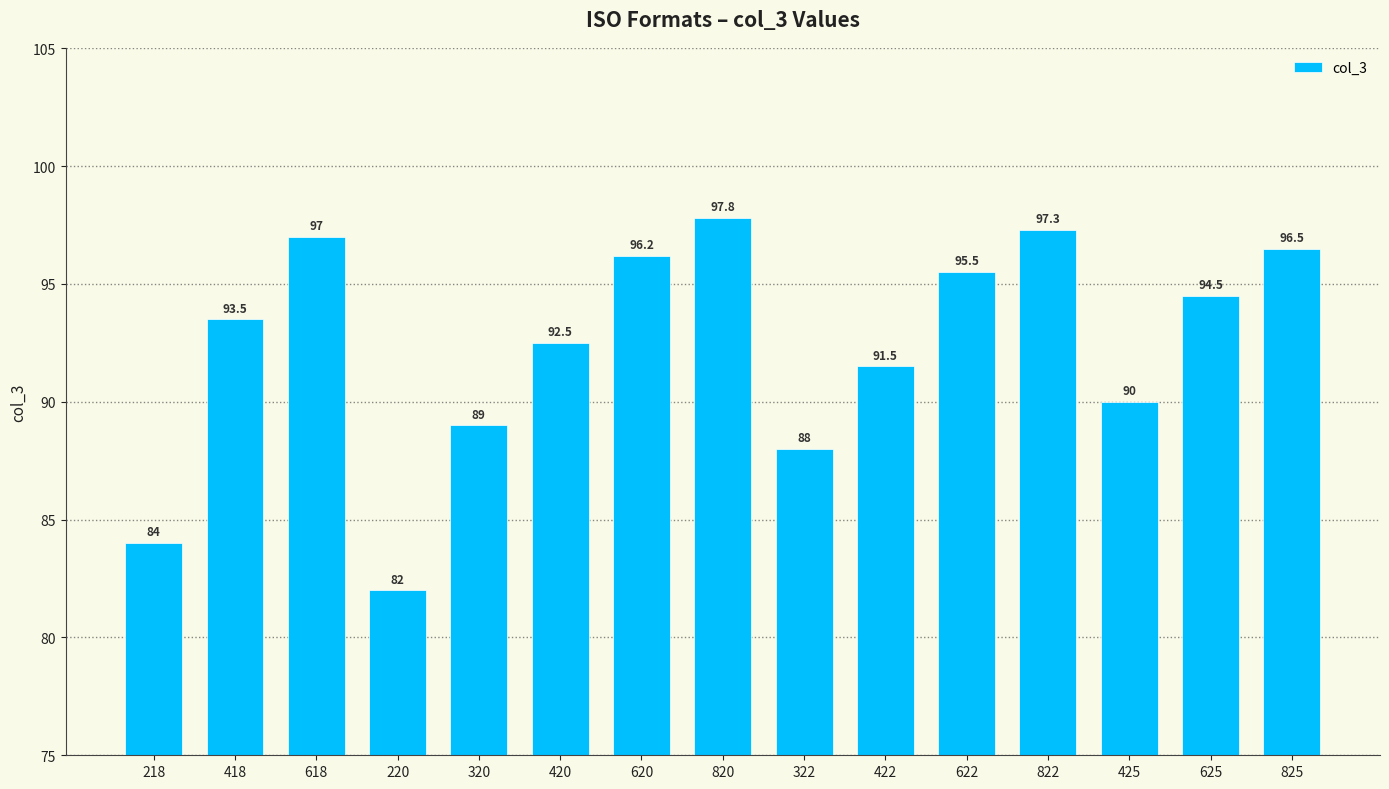

Approximately how many times larger is the value at 625 compared to 618?

1.0